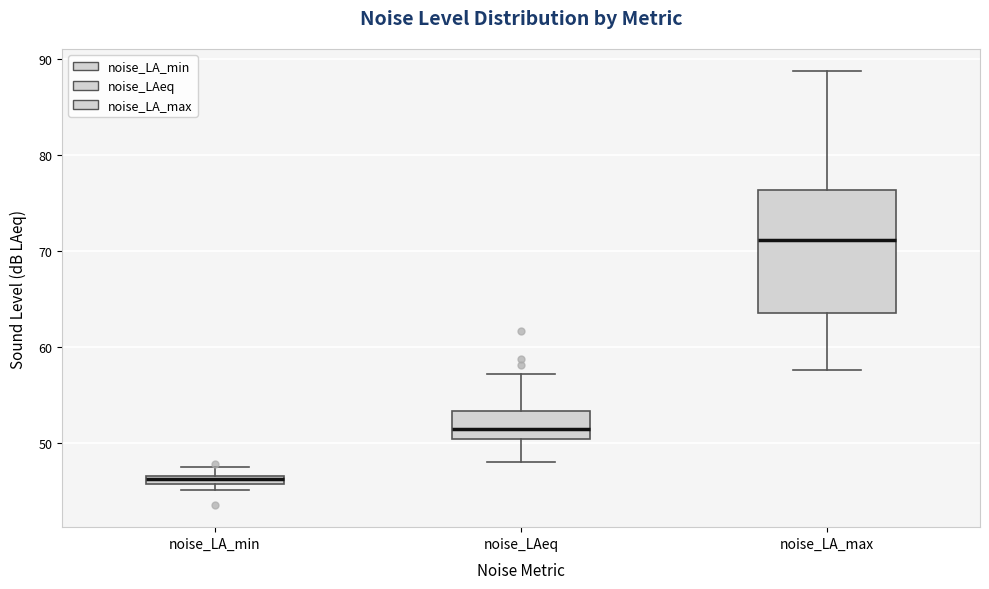

Where is the lower edge of the box for noise_LA_max on the y-axis? The values are not printed on the chart, so give them approximately, as read against the axis.

64